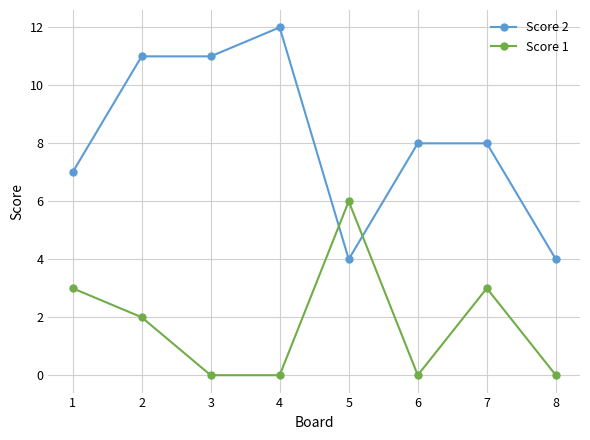

After their last crossing, which series has the higher values: Score 2 or Score 1?

Score 2